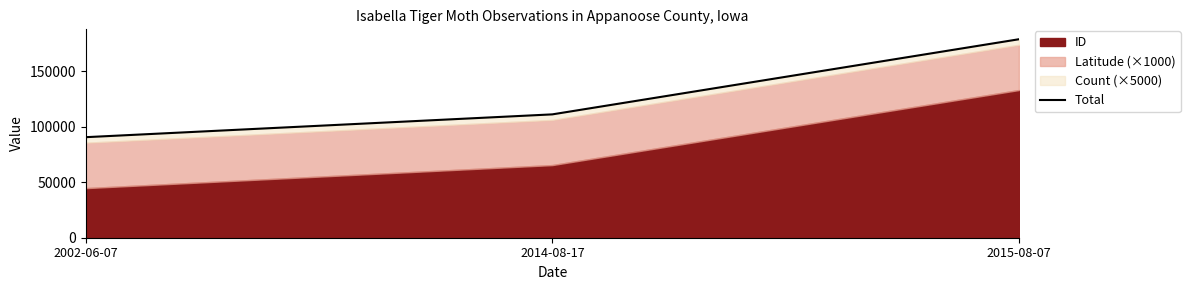

Which label corresponds to the largest value in the chart?

2015-08-07